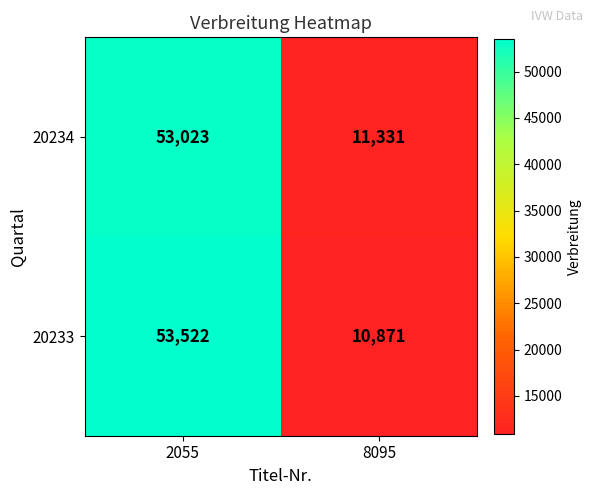

List the series in order of their overall mean, lowest first.

20234, 20233